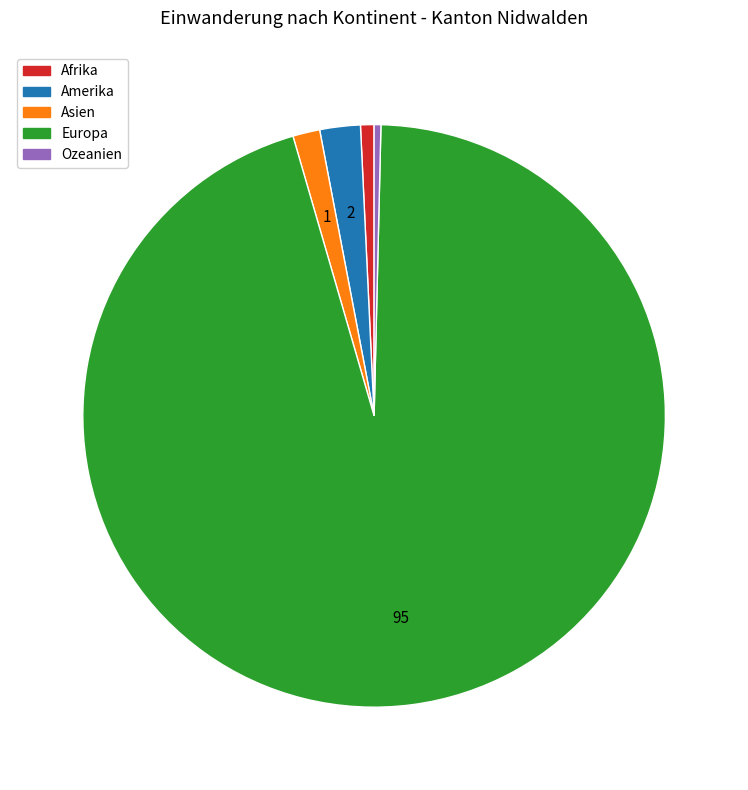

Which category has the biggest portion of the pie?

Europa